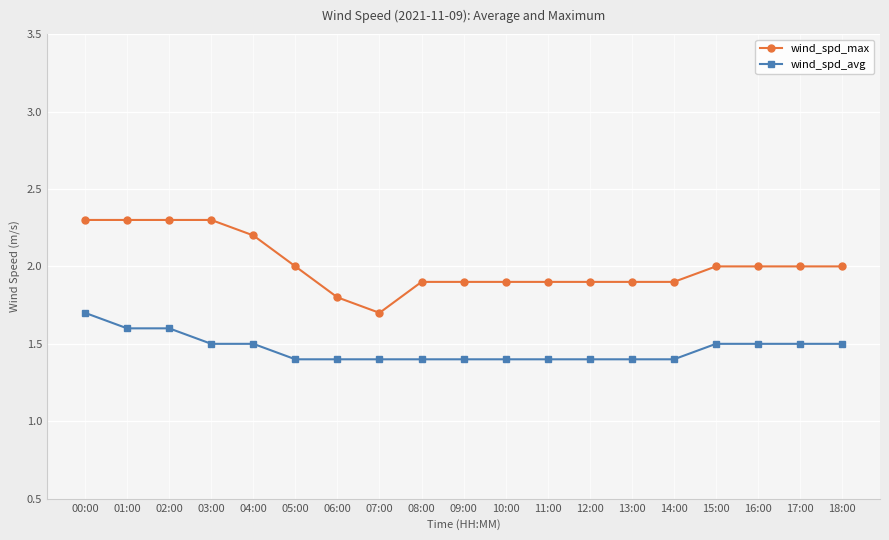

True or false: wind_spd_avg and wind_spd_max intersect in this chart.

False